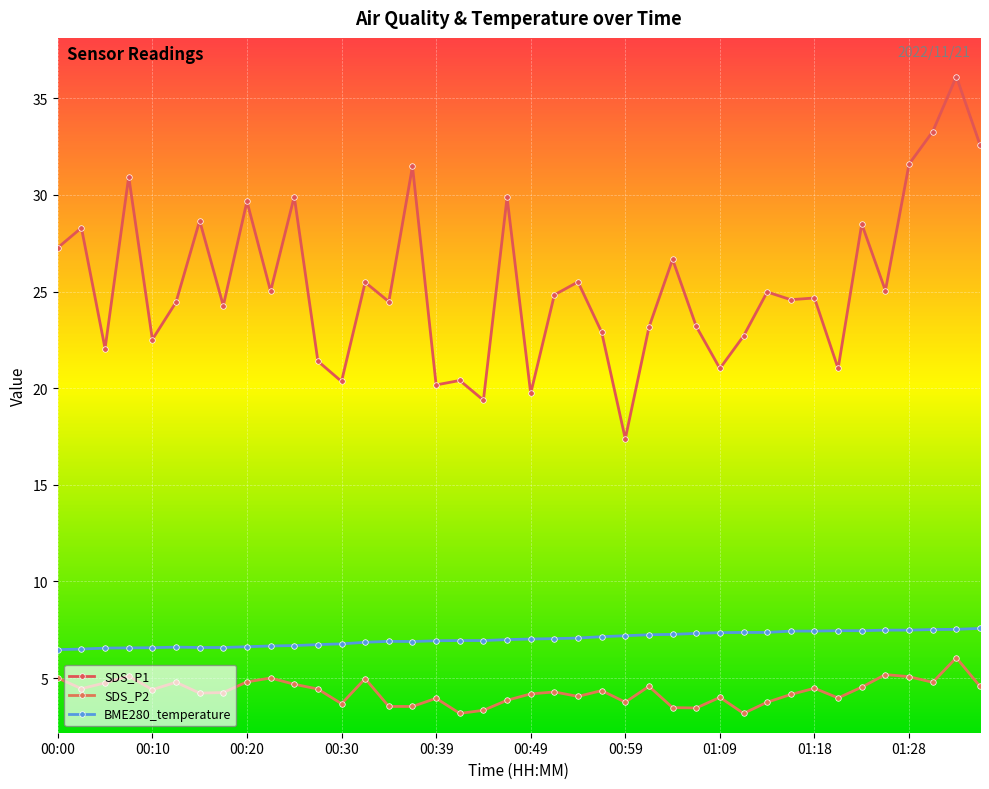

At which label is SDS_P2 closest to 4?

01:09